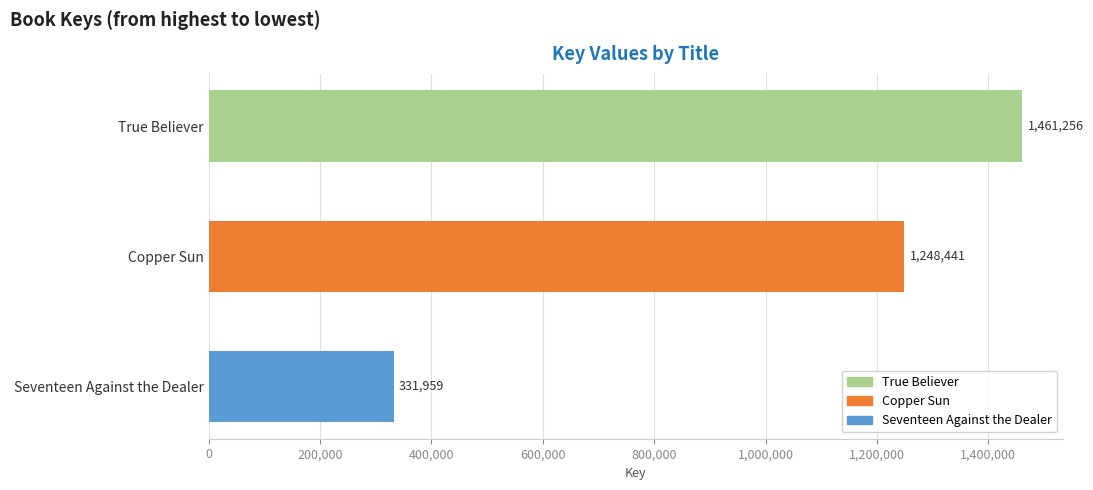

Reading top to bottom, list all the values displayed in this chart.

1461256	1248441	331959